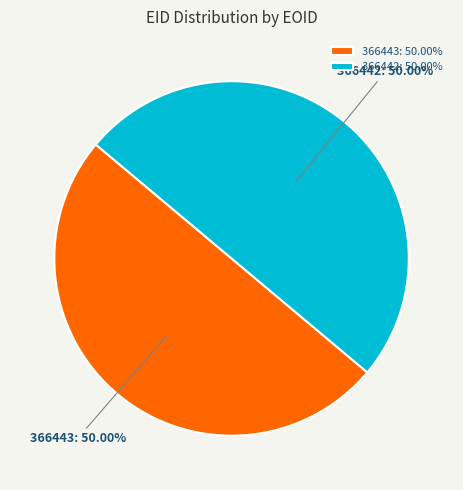

What is the ratio of the value at 366443: 50.00% to the value at 366442: 50.00%?

1.0